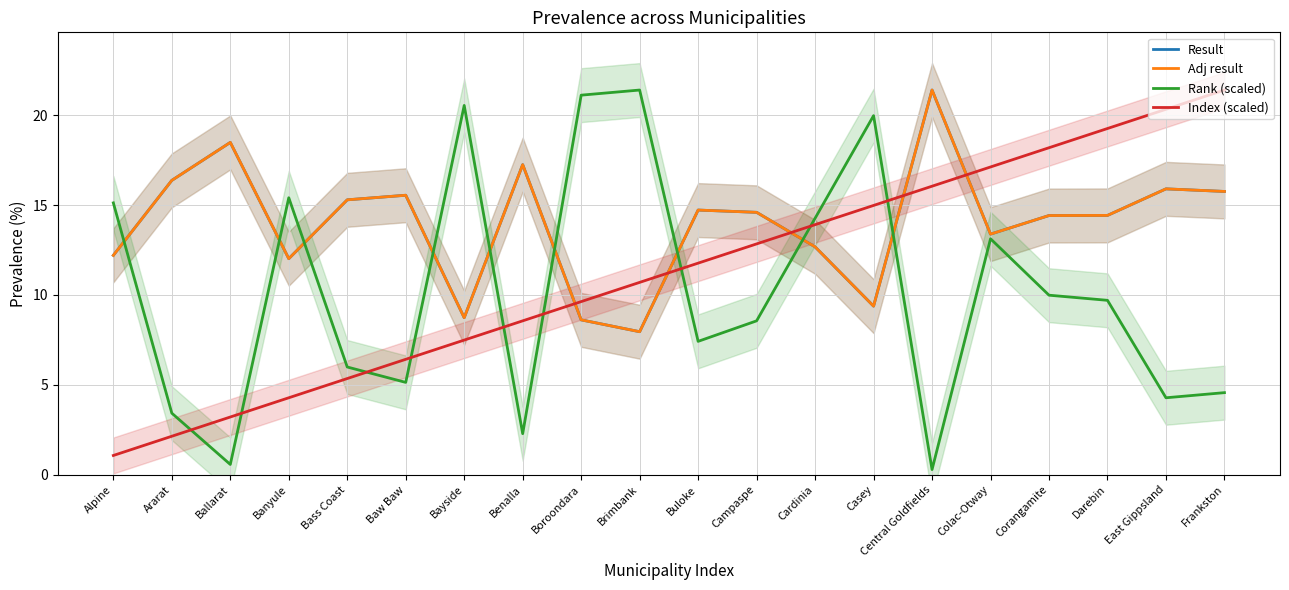

What is the value of the Adj result point at the 18th from the left?

14.4